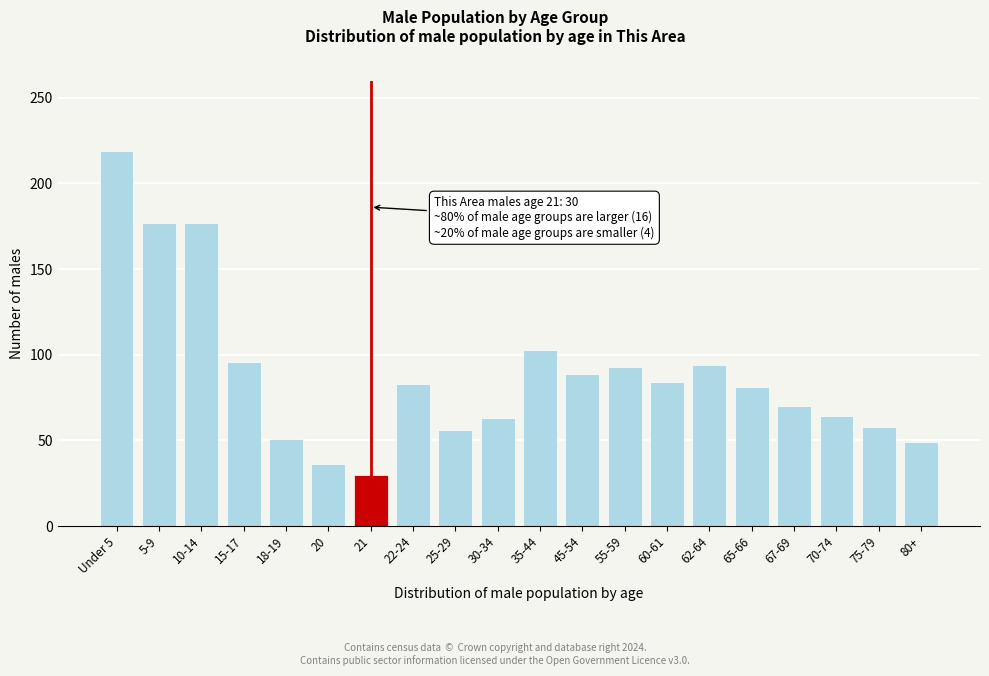

At which category does the chart reach its peak across all series?

Under 5